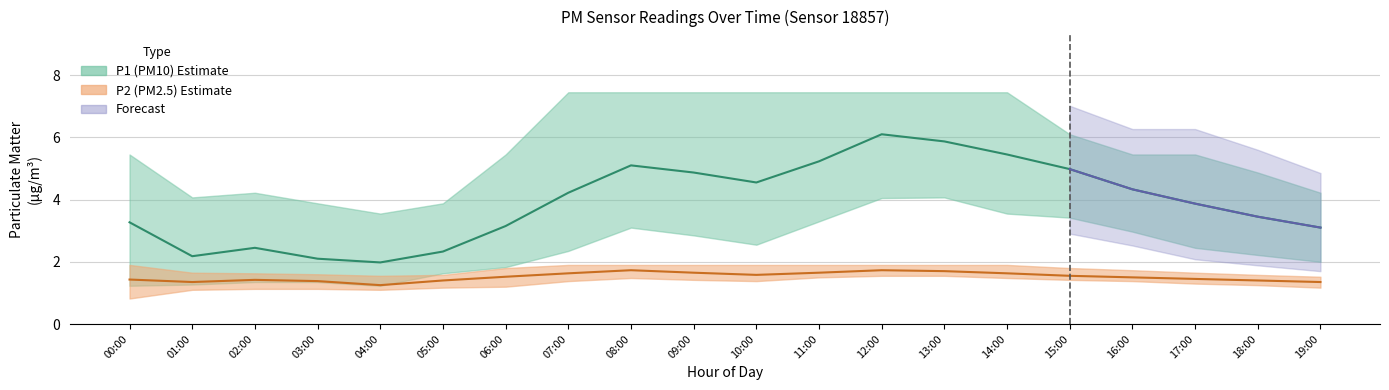

Which has a higher value, 10:00 or 17:00?

10:00